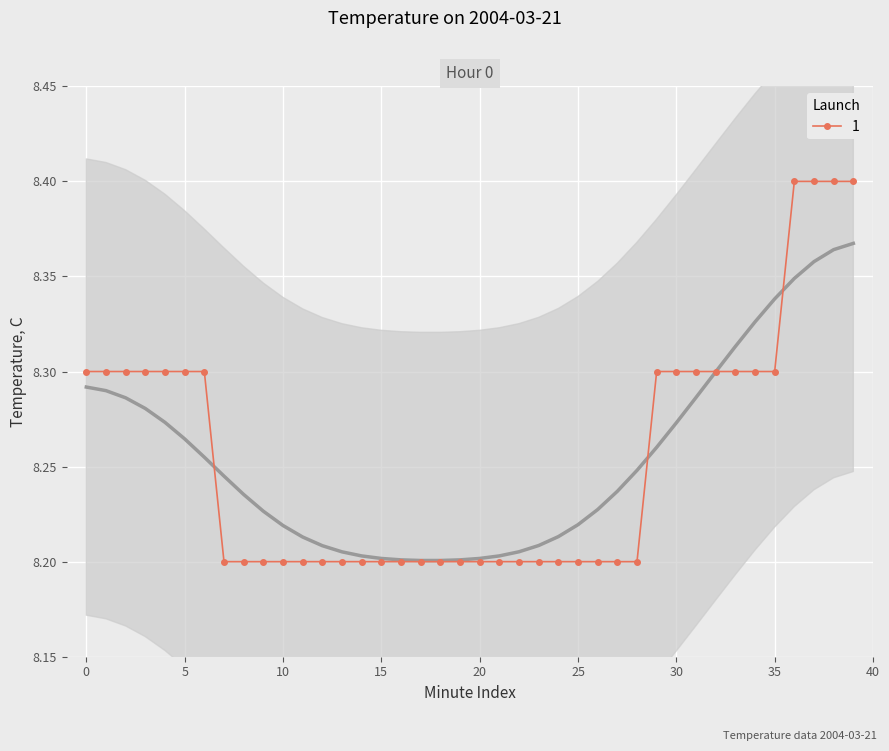

What is the sum of the values at 22 and 38?

16.6